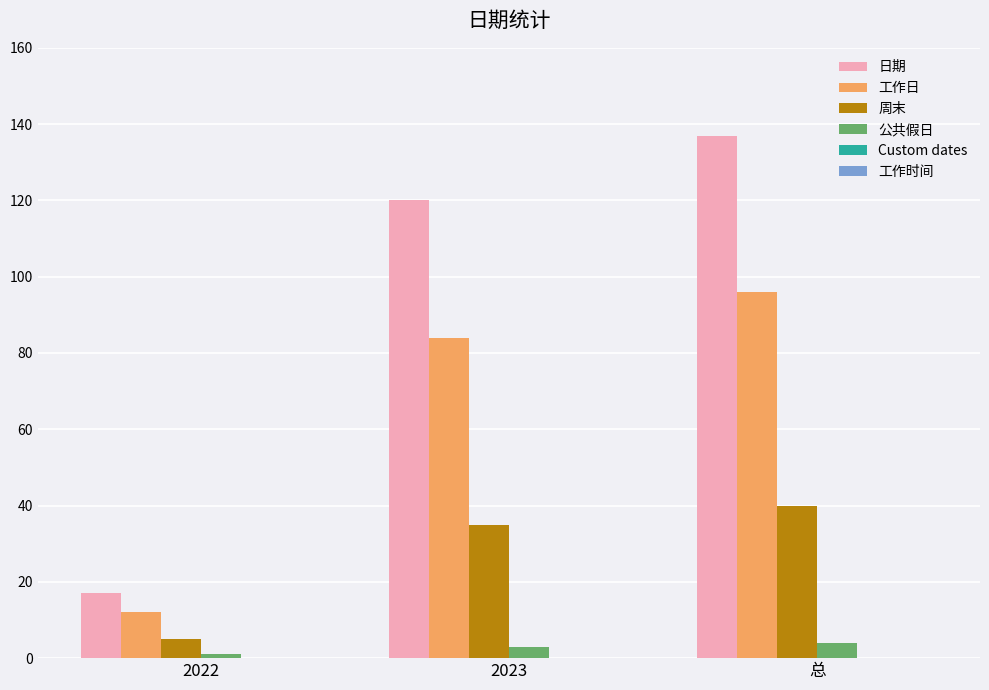

How many bars are there in each group?

4